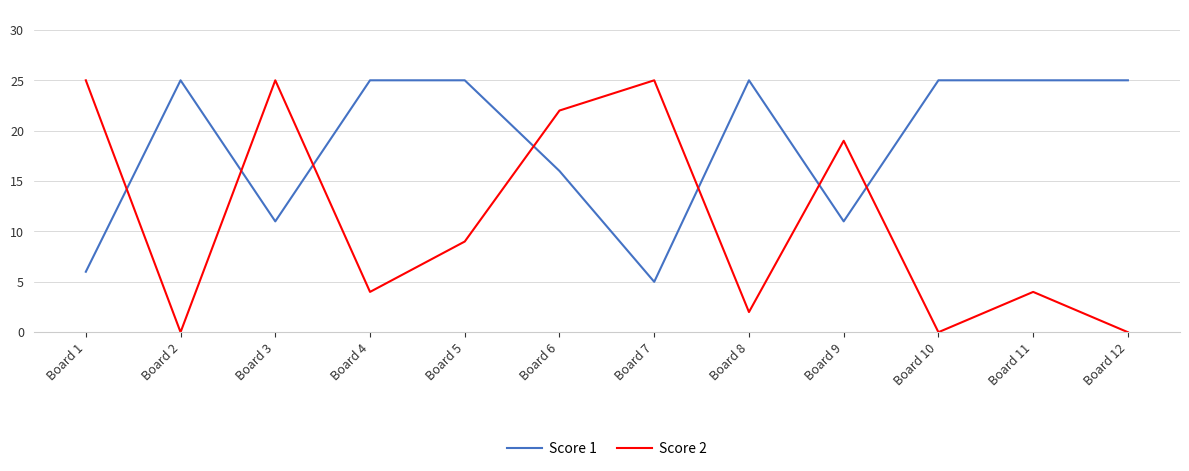

How many lines are shown in the chart?

2